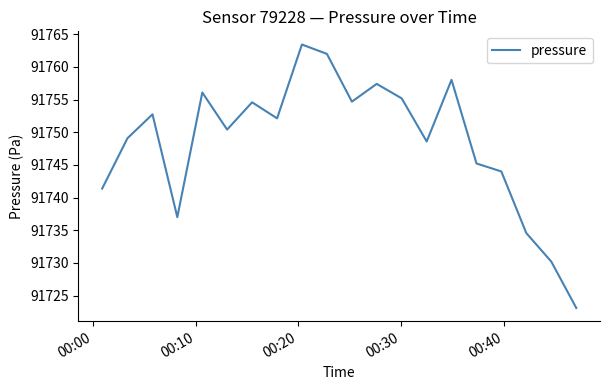

True or false: the data has more than 0 interior local peaks.

True